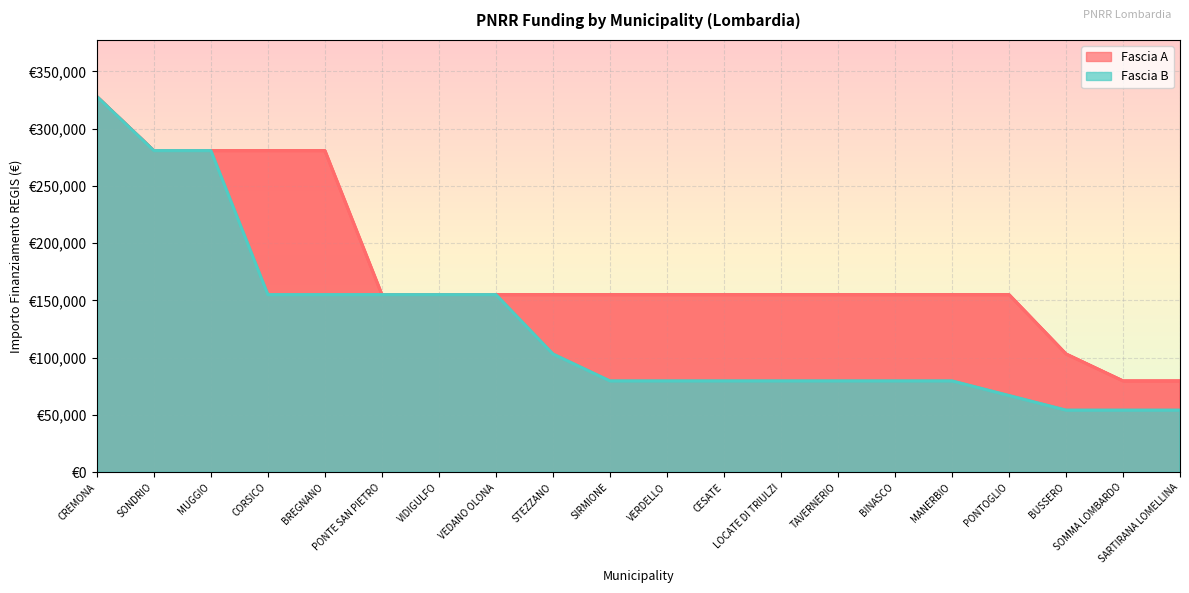

Which category has the highest value across all series?

CREMONA